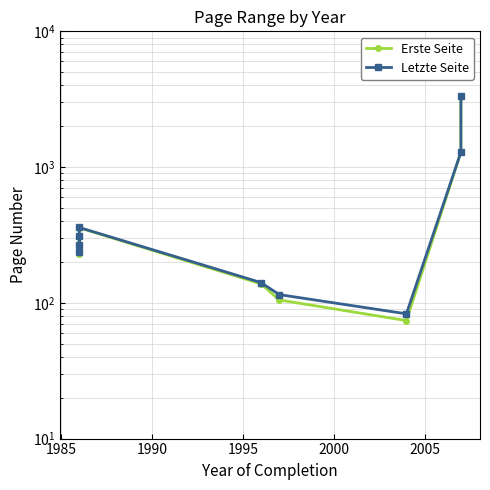

True or false: Erste Seite and Letzte Seite intersect in this chart.

False